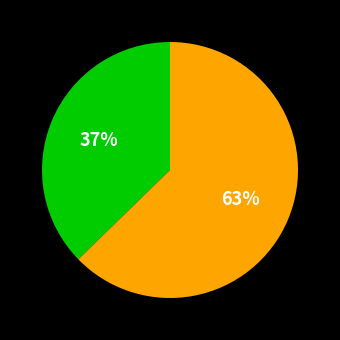

To the nearest percent, what is the average slice percentage?

50%